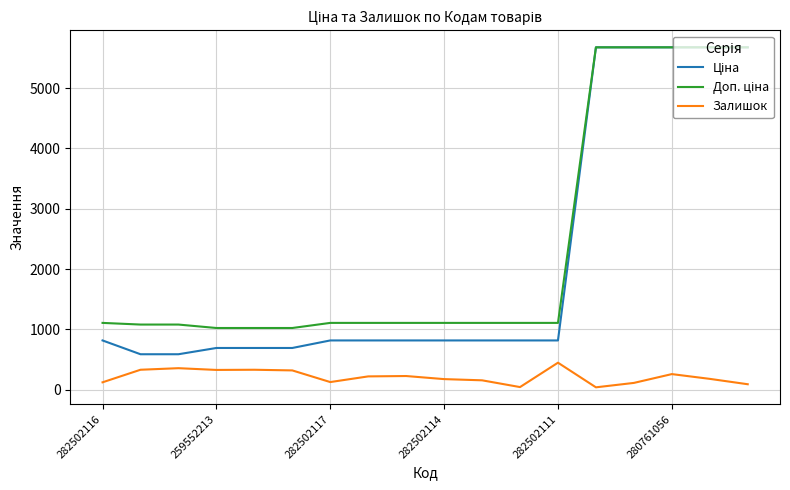

Does the chart have visible grid lines?

Yes